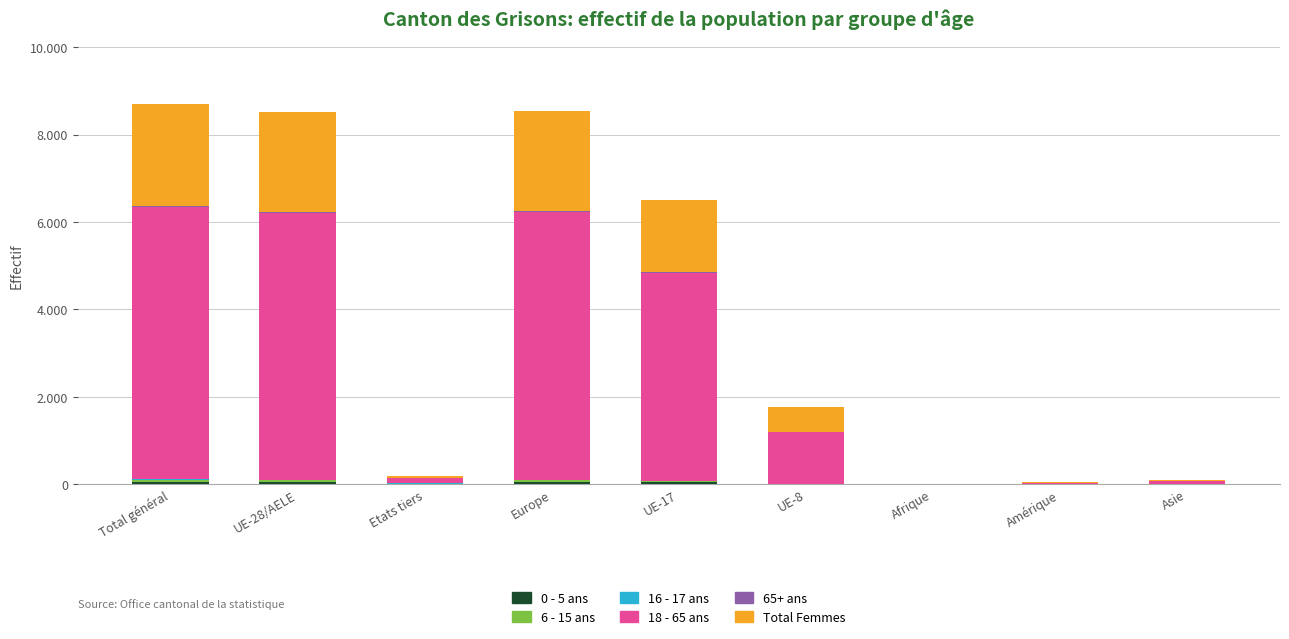

Which series has the largest total across all categories?

18 - 65 ans